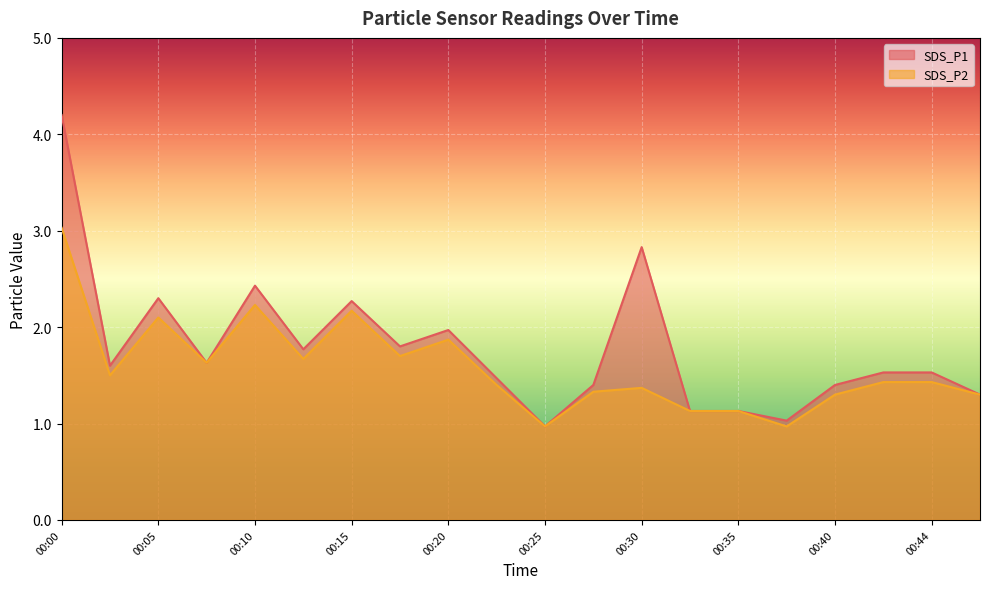

At how many categories does at least one series exceed 1?

19